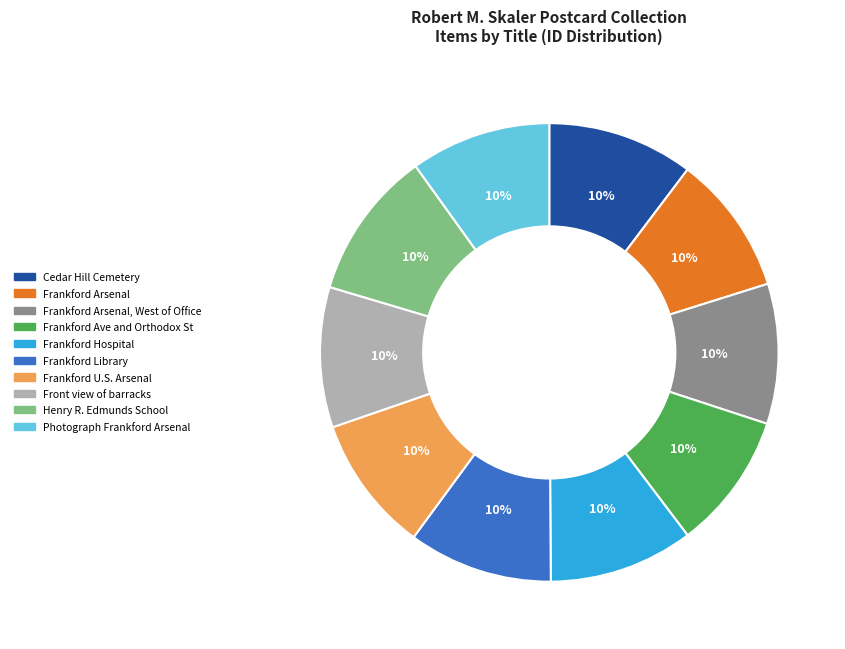

Approximately how many times larger is the value at Frankford Arsenal, West of Office compared to Frankford Hospital?

1.0